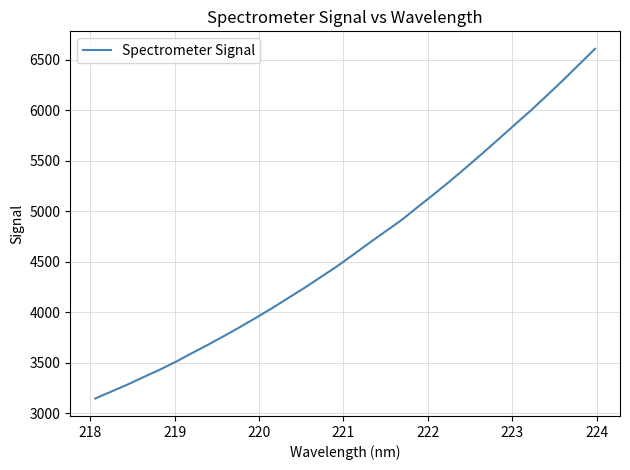

What is the greatest value displayed?

6609.3